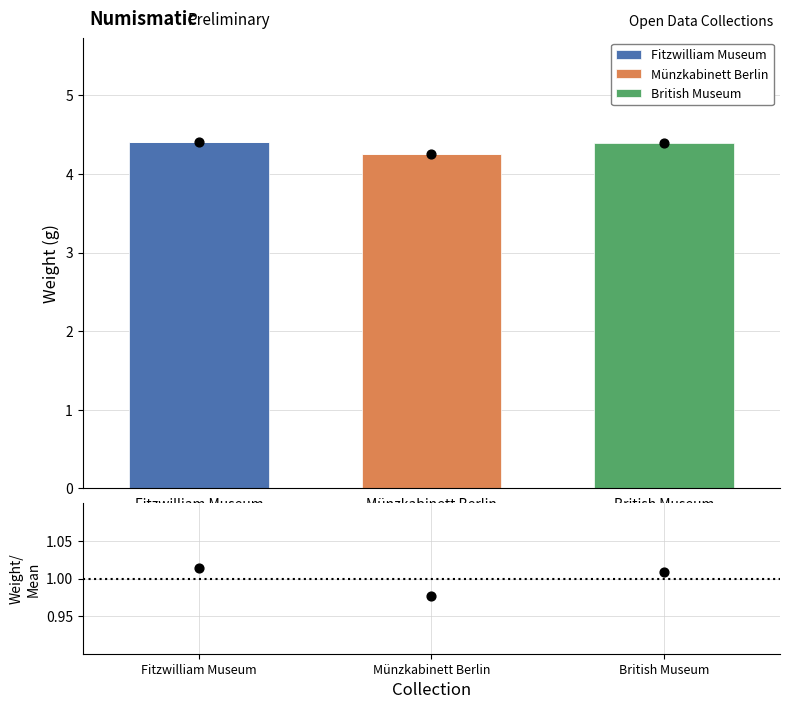

Is the value of British Museum at Münzkabinett Berlin greater than the value of Fitzwilliam Museum at Münzkabinett Berlin?

No